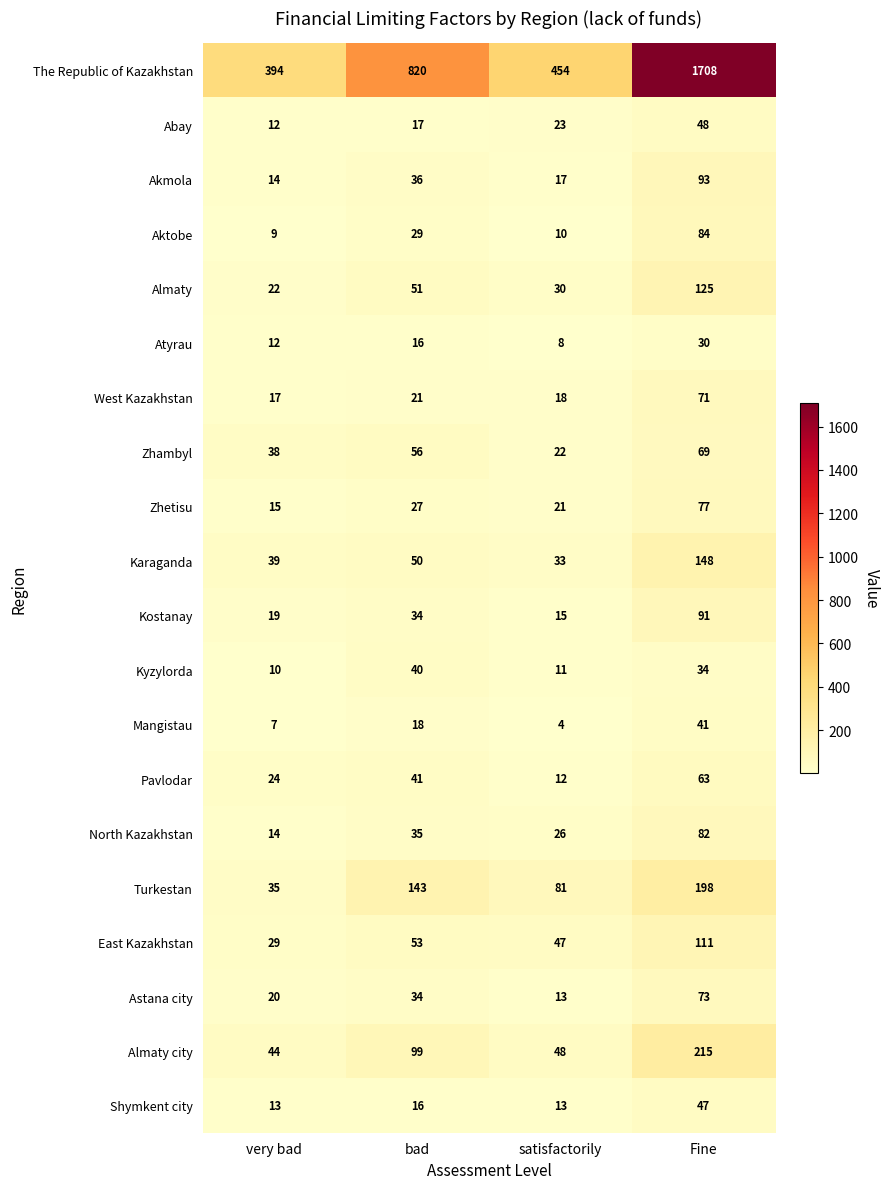

Where is Aktobe nearest to the value 46?

bad